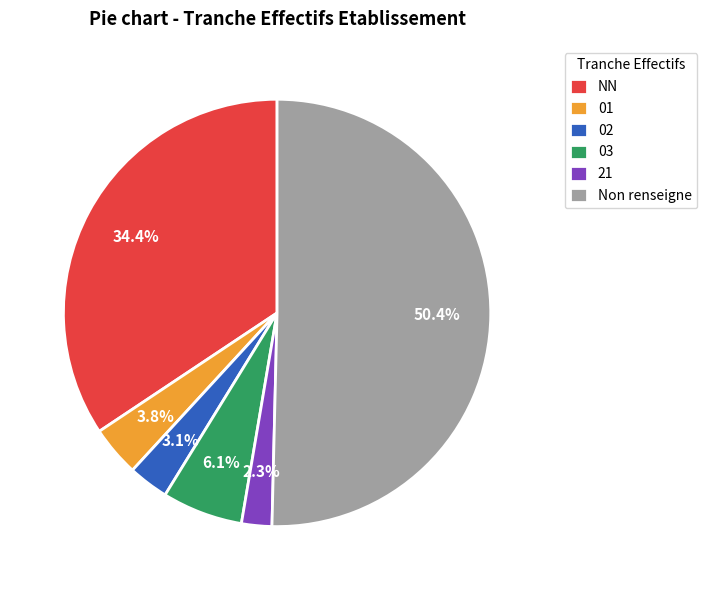

True or false: NN accounts for 23% of the total.

False